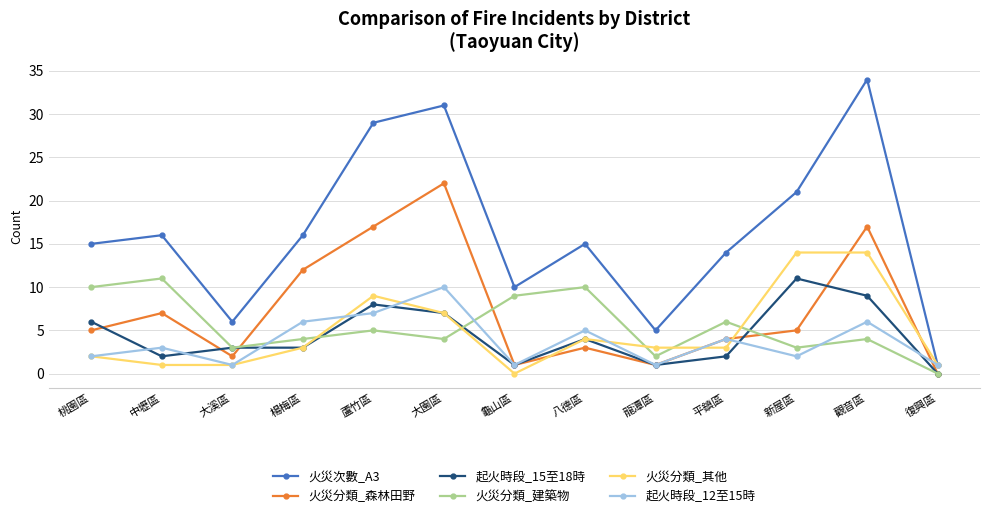

What is the sum of the 火災分類_森林田野 values at 平鎮區 and 復興區?

4